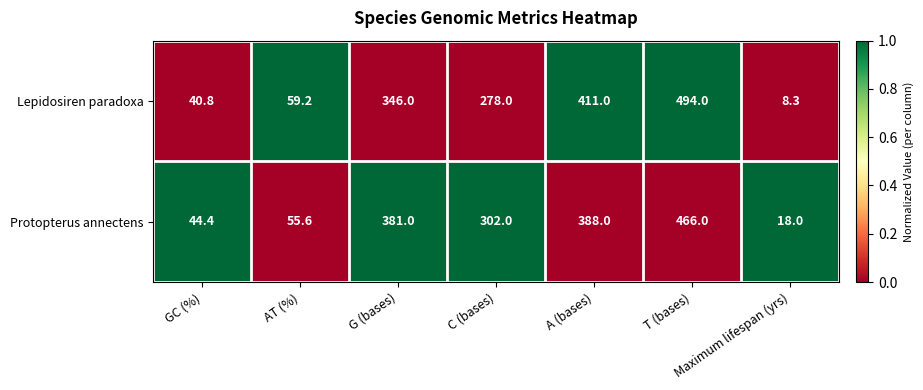

Which series has the largest total across all categories?

Protopterus annectens